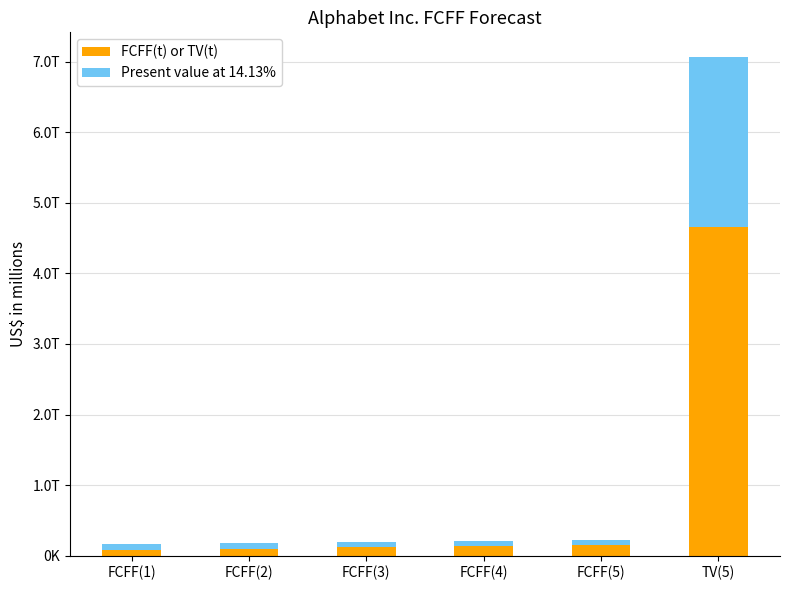

What position from the left is FCFF(4)?

4